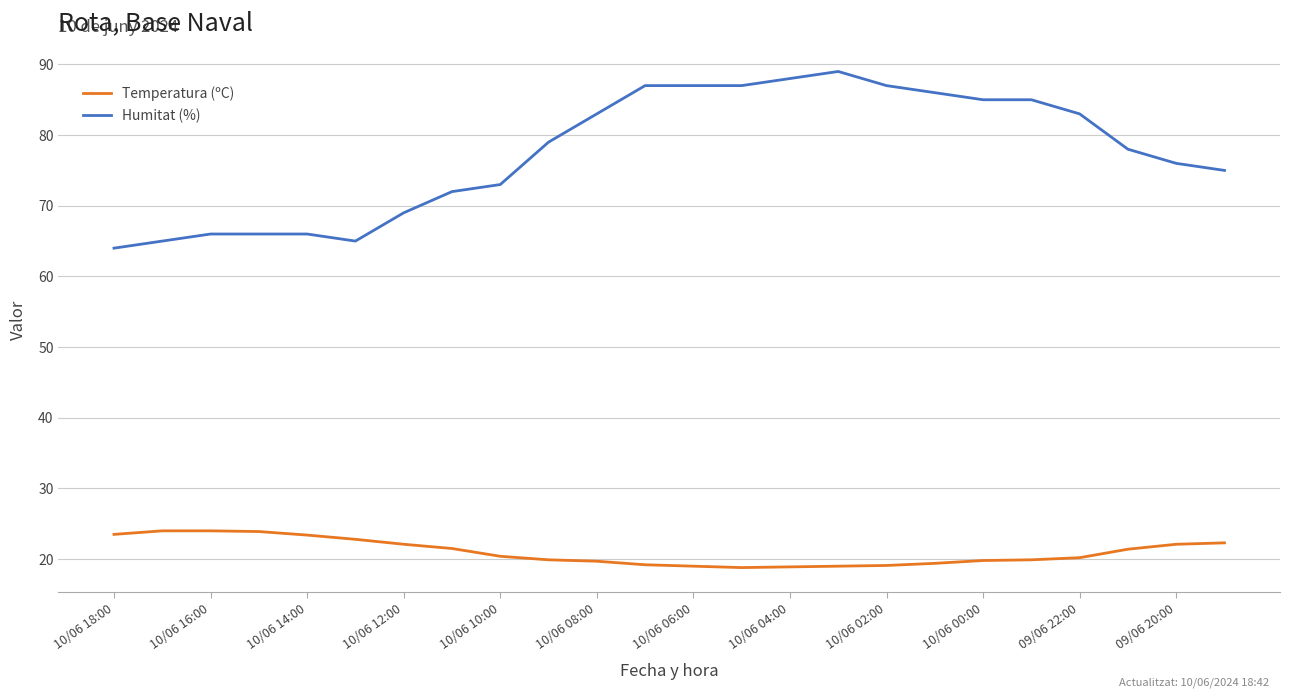

What is the average value of the Humitat (%) series?

77.5